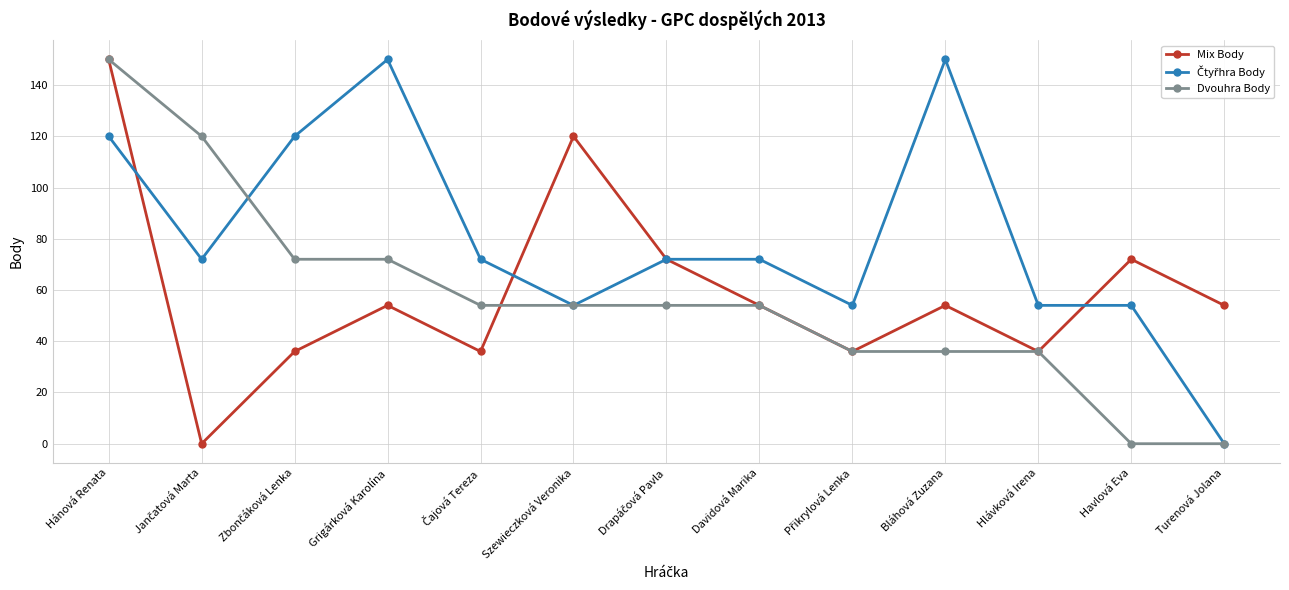

What is the label of the 1st point from the left?

Hánová Renata